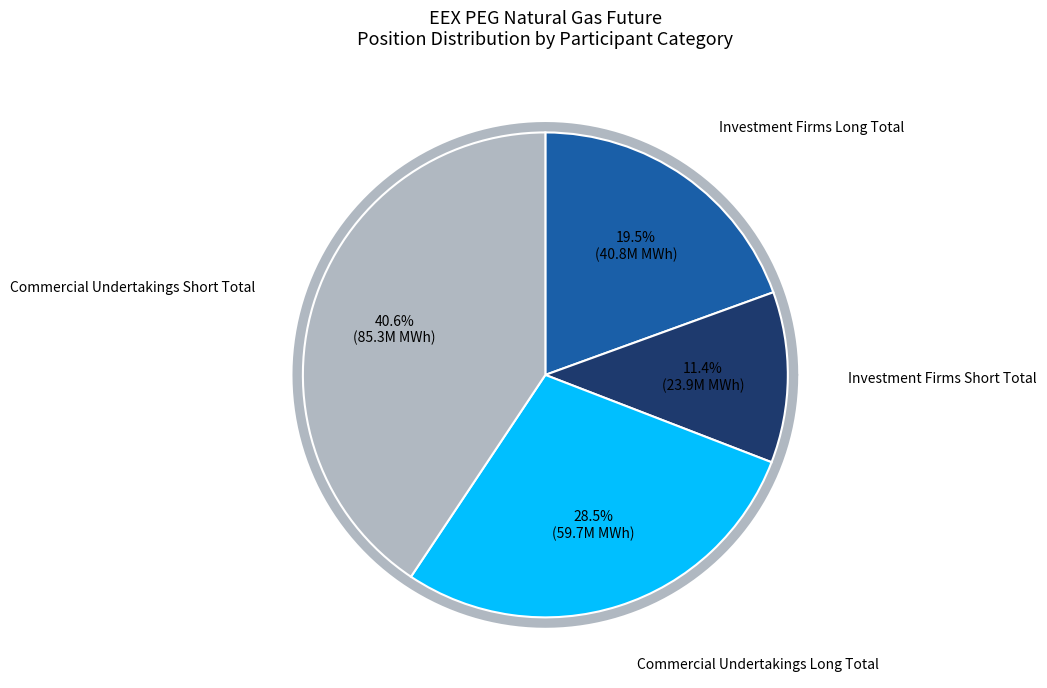

Which slice is the smallest?

Investment Firms Short Total